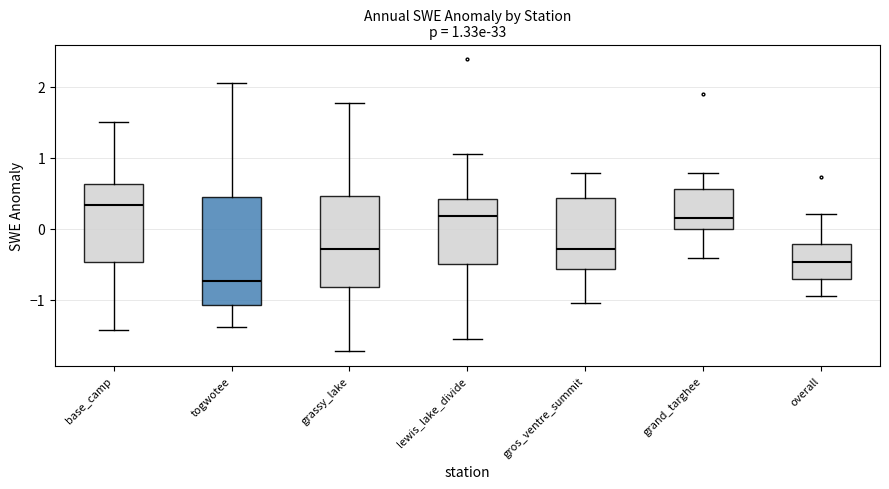

Which box's median line is the lowest?

togwotee